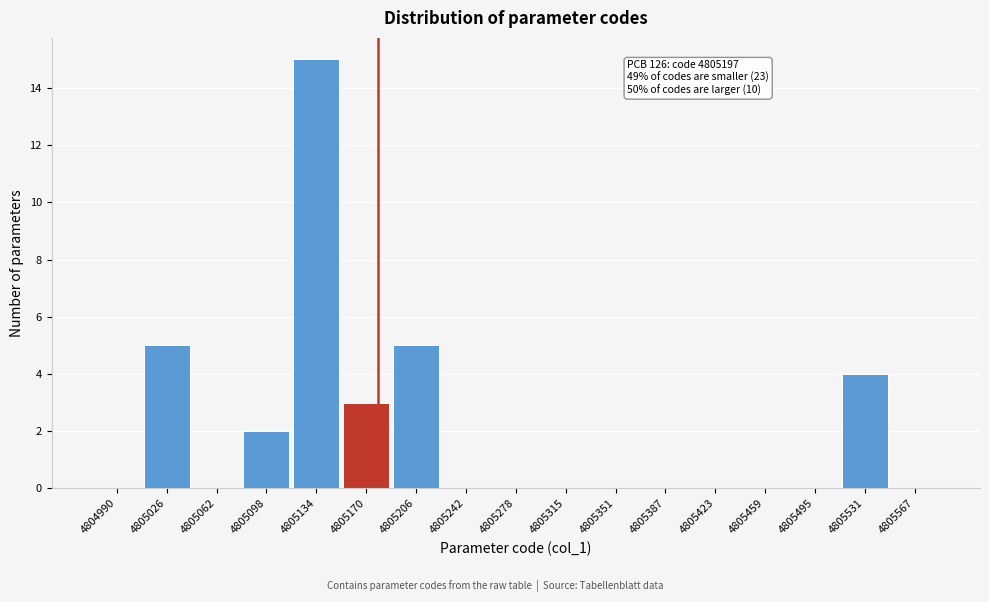

Reading left to right, what are all the values shown in this chart?

4804990=0	4805026=5	4805062=0	4805098=2	4805134=15	4805170=3	4805206=5	4805242=0	4805278=0	4805315=0	4805351=0	4805387=0	4805423=0	4805459=0	4805495=0	4805531=4	4805567=0